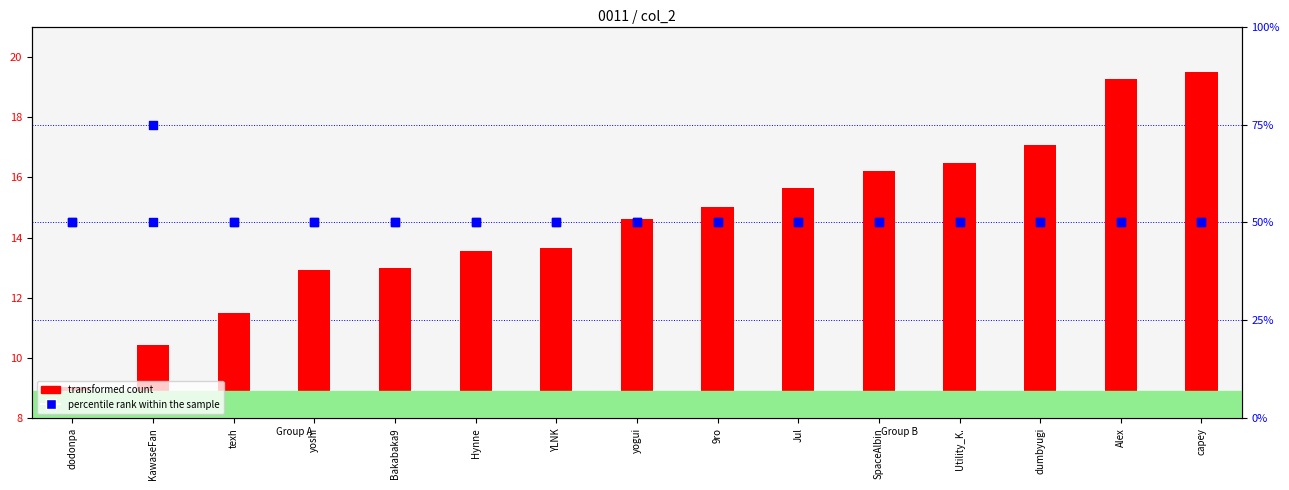

Which series contains the highest Y value?

percentile rank within the sample